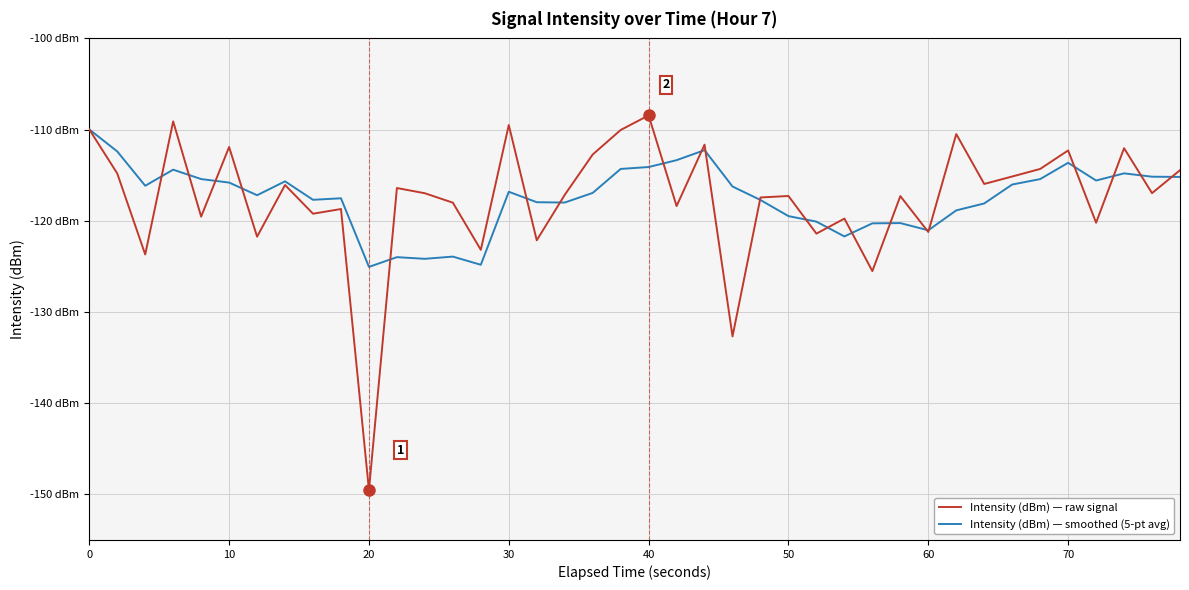

True or false: Intensity (dBm) — raw signal and Intensity (dBm) — smoothed (5-pt avg) cross at least once.

True